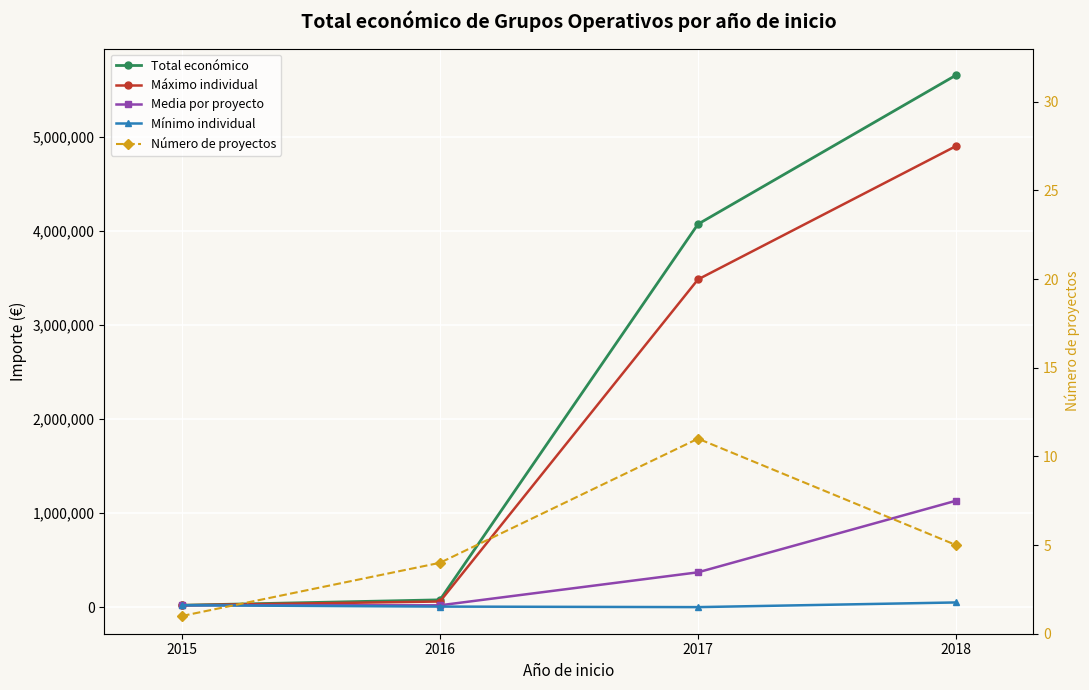

What is the difference between the maximum and minimum values in the Mínimo individual series?

49750